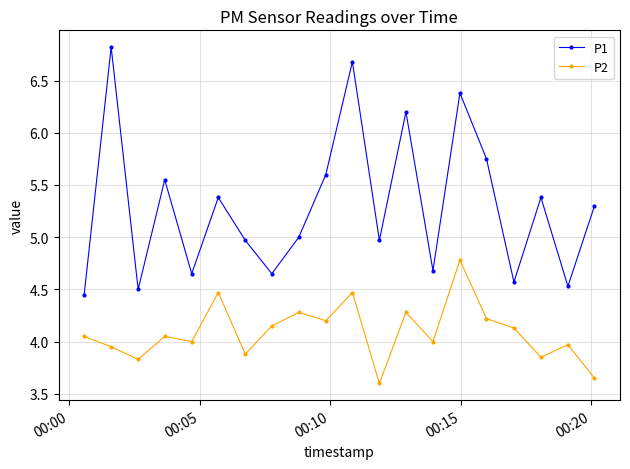

Count the number of categories in the chart.

20